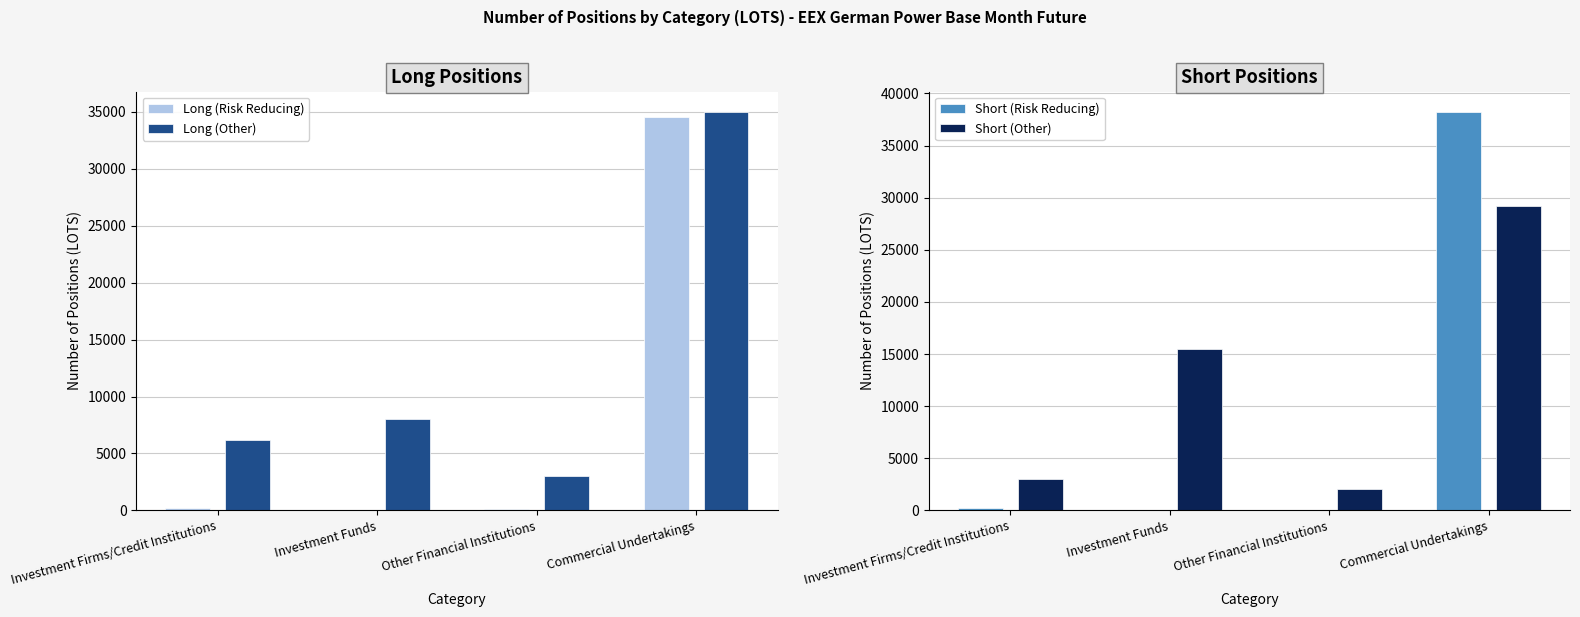

The Long (Risk Reducing) series shows 34566.7 at Commercial Undertakings. True or false?

True